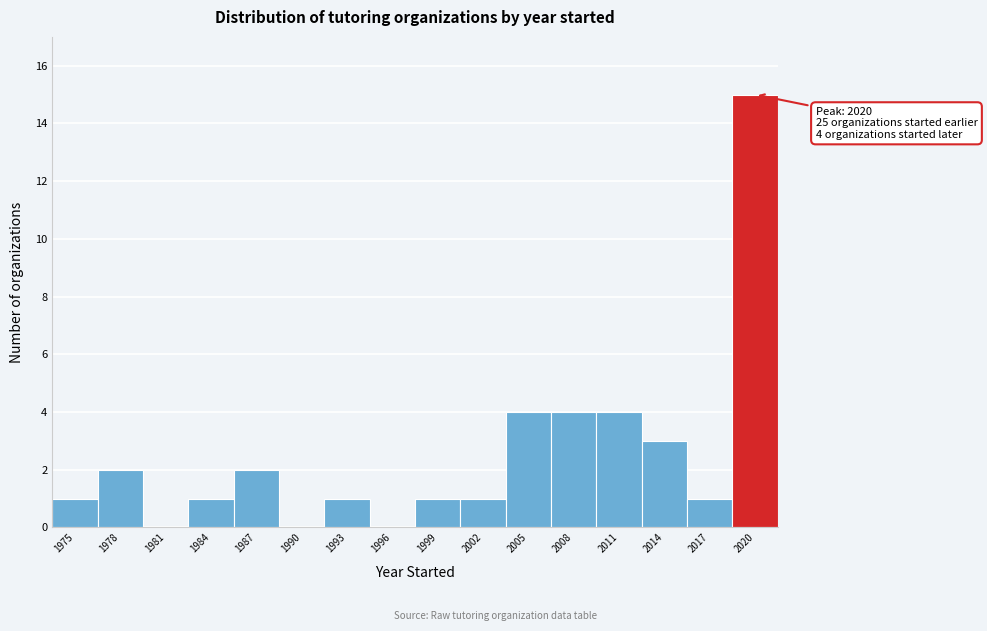

Reading right to left, list all the values displayed in this chart.

2020=15	2017=1	2014=3	2011=4	2008=4	2005=4	2002=1	1999=1	1996=0	1993=1	1990=0	1987=2	1984=1	1981=0	1978=2	1975=1